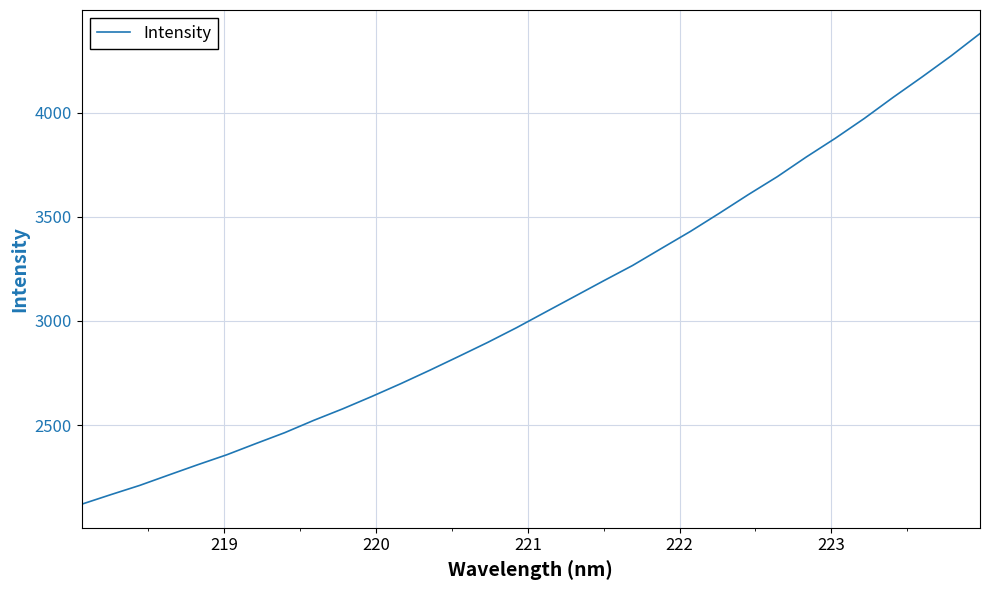

Is this an area chart (filled region under the line)?

No